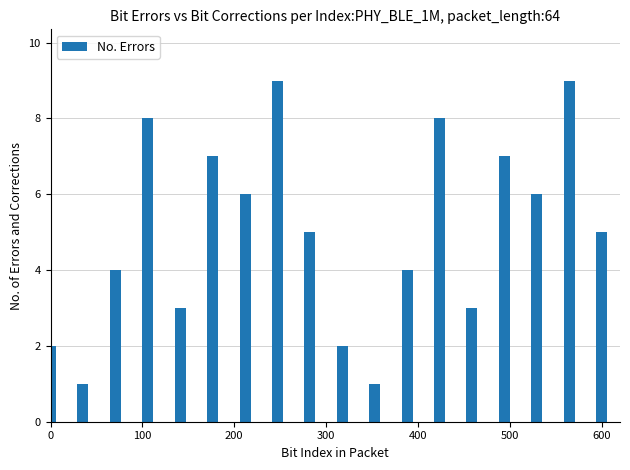

What is the difference between the maximum and minimum values?

8